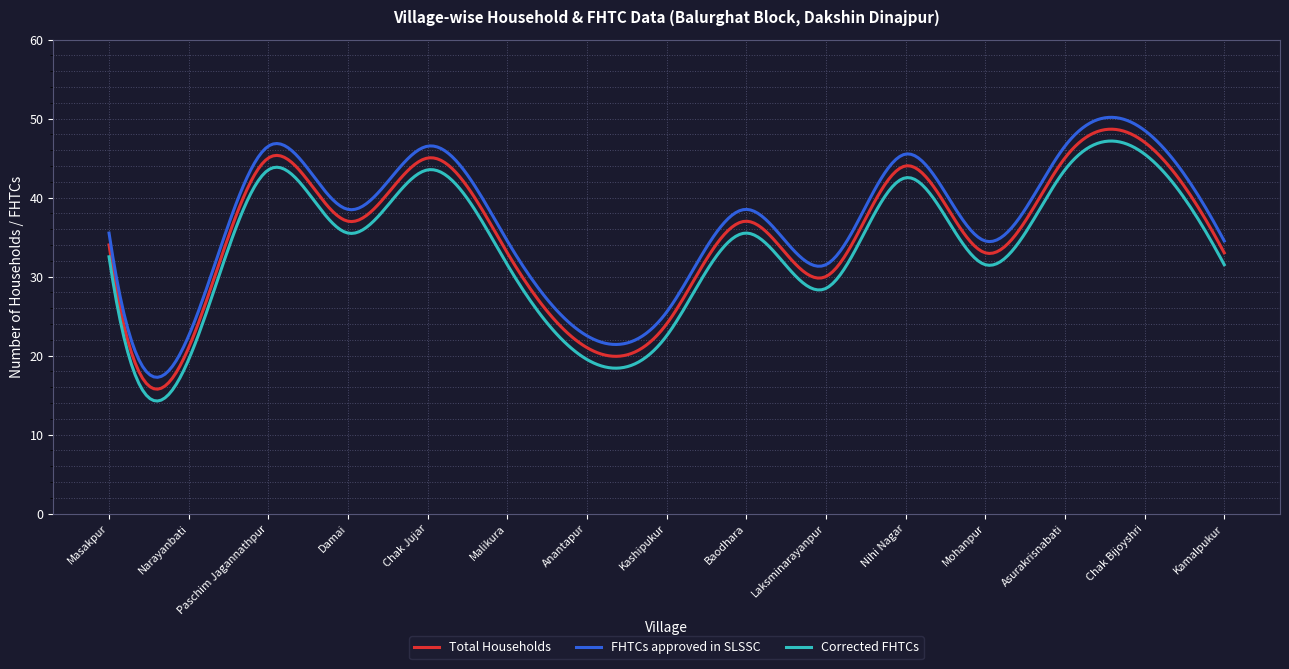

What is the maximum value shown in the chart?

50.1